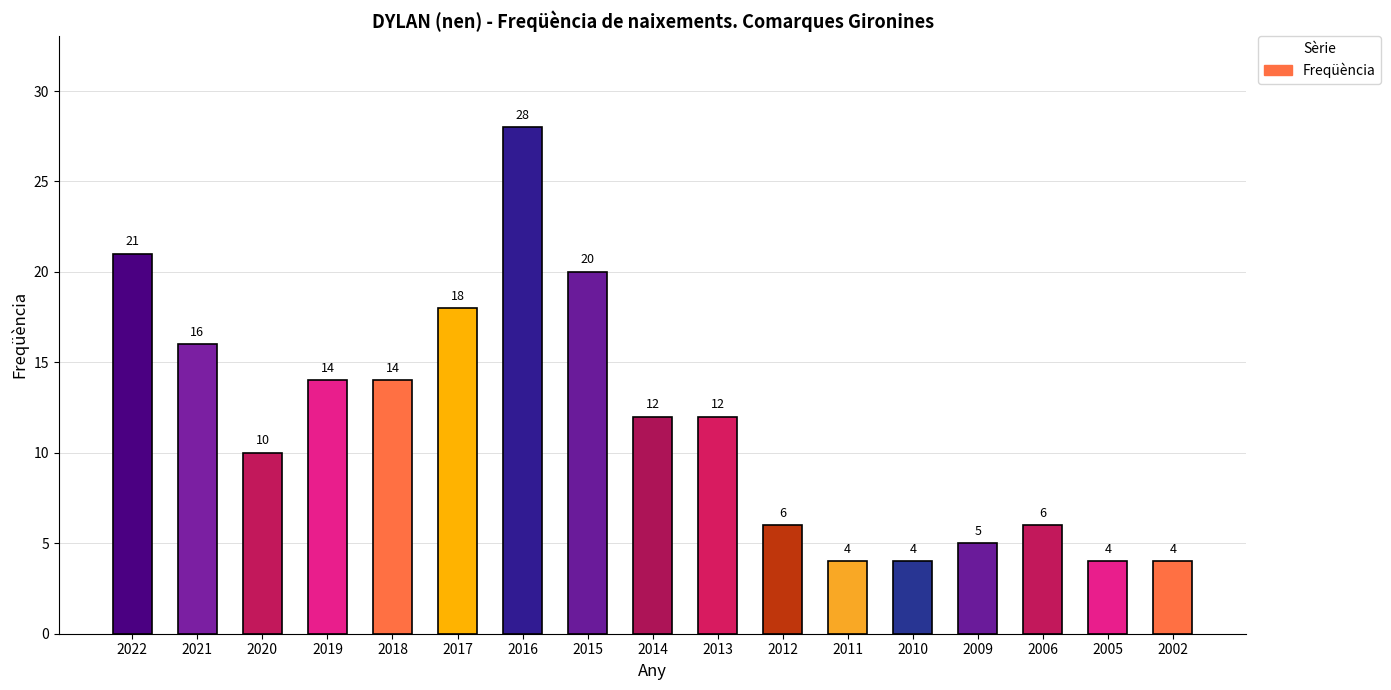

At which label does the data first exceed 12?

2022